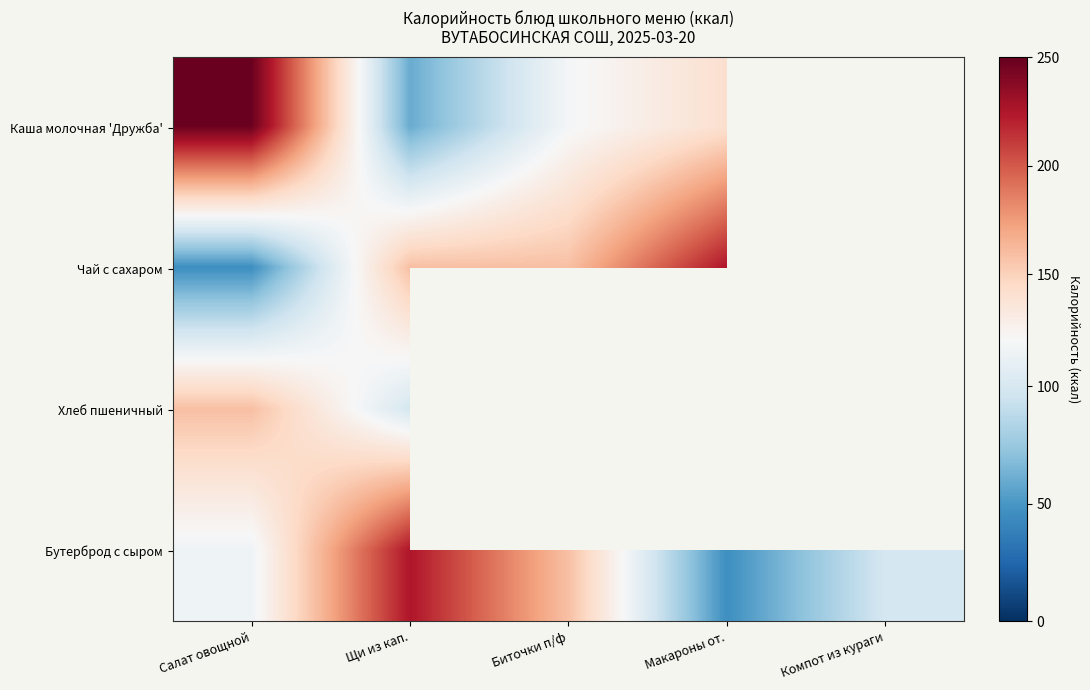

Count the number of categories in the chart.

5